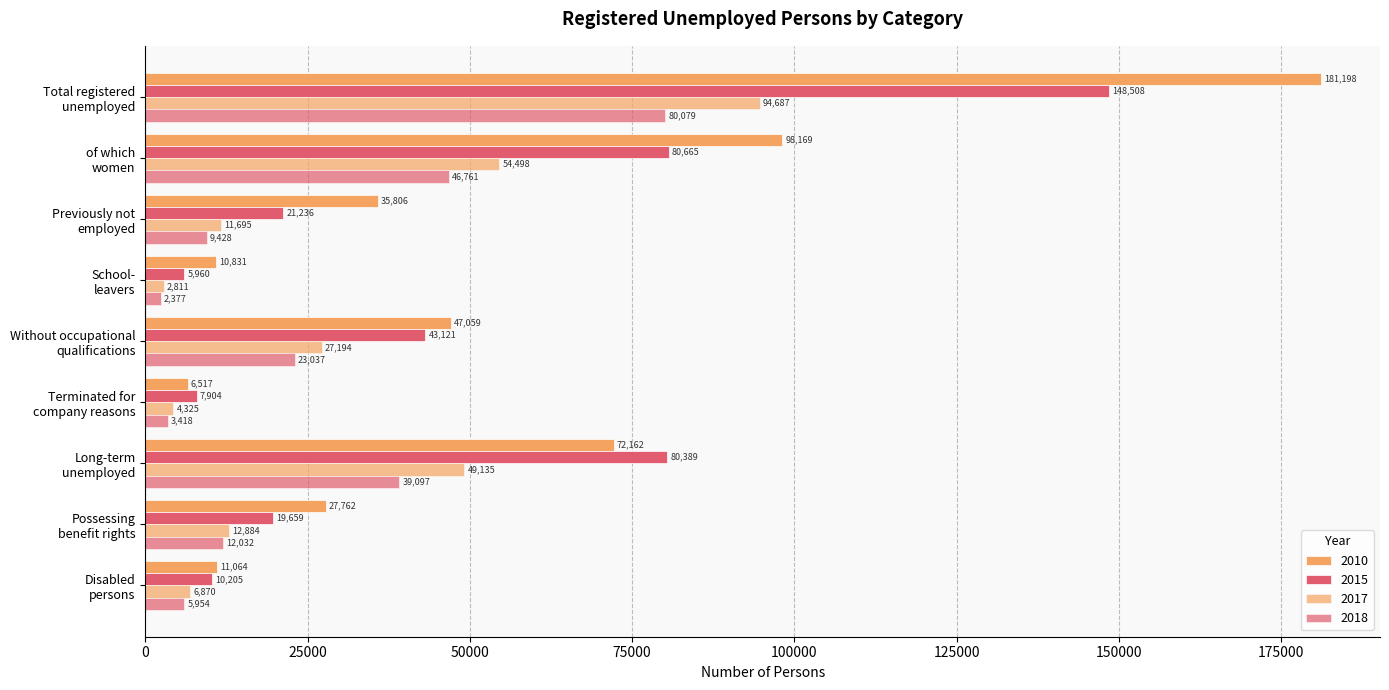

Which series changed the most between Previously not
employed and Without occupational
qualifications?

2015